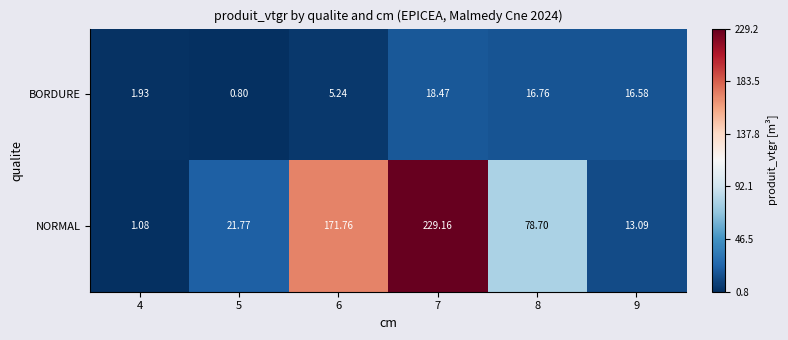

Is the value of BORDURE at 9 greater than the value of NORMAL at 9?

Yes